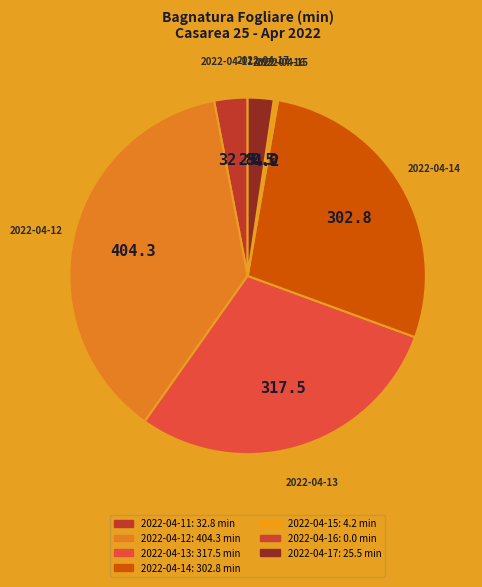

Which has a higher value, 2022-04-17 or 2022-04-14?

2022-04-14